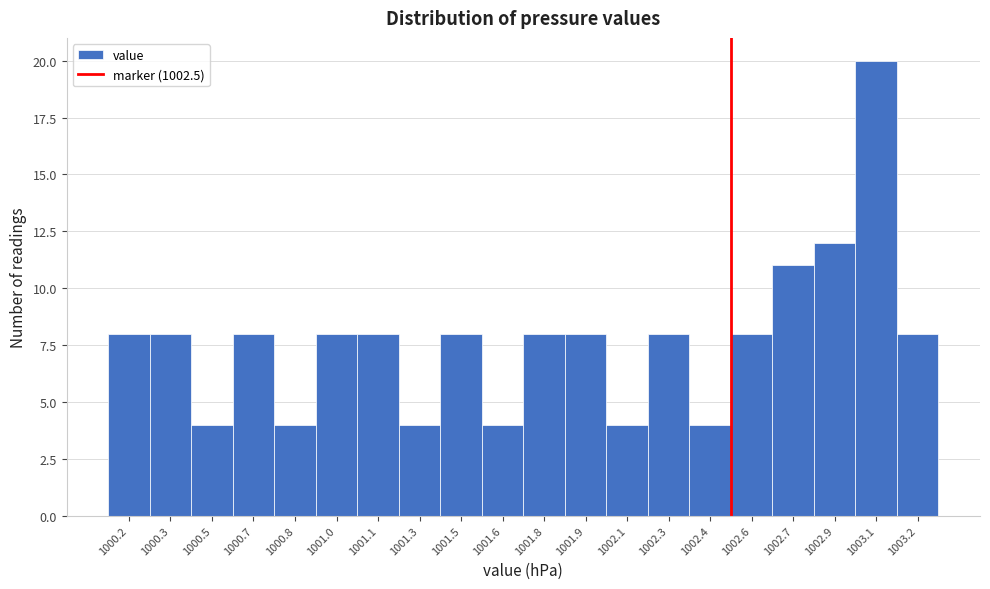

Reading right to left, extract all data points from this chart.

1003.2=8	1003.1=20	1002.9=12	1002.7=11	1002.6=8	1002.4=4	1002.3=8	1002.1=4	1001.9=8	1001.8=8	1001.6=4	1001.5=8	1001.3=4	1001.1=8	1001.0=8	1000.8=4	1000.7=8	1000.5=4	1000.3=8	1000.2=8